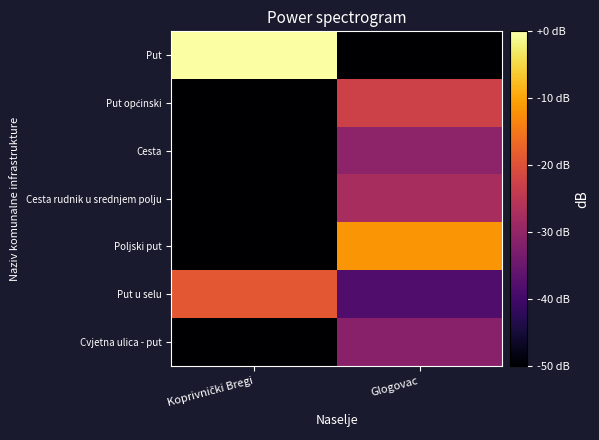

Rank the series at Glogovac from lowest to highest value.

Put, Put u selu, Cvjetna ulica - put, Cesta, Cesta rudnik u srednjem polju, Put općinski, Poljski put